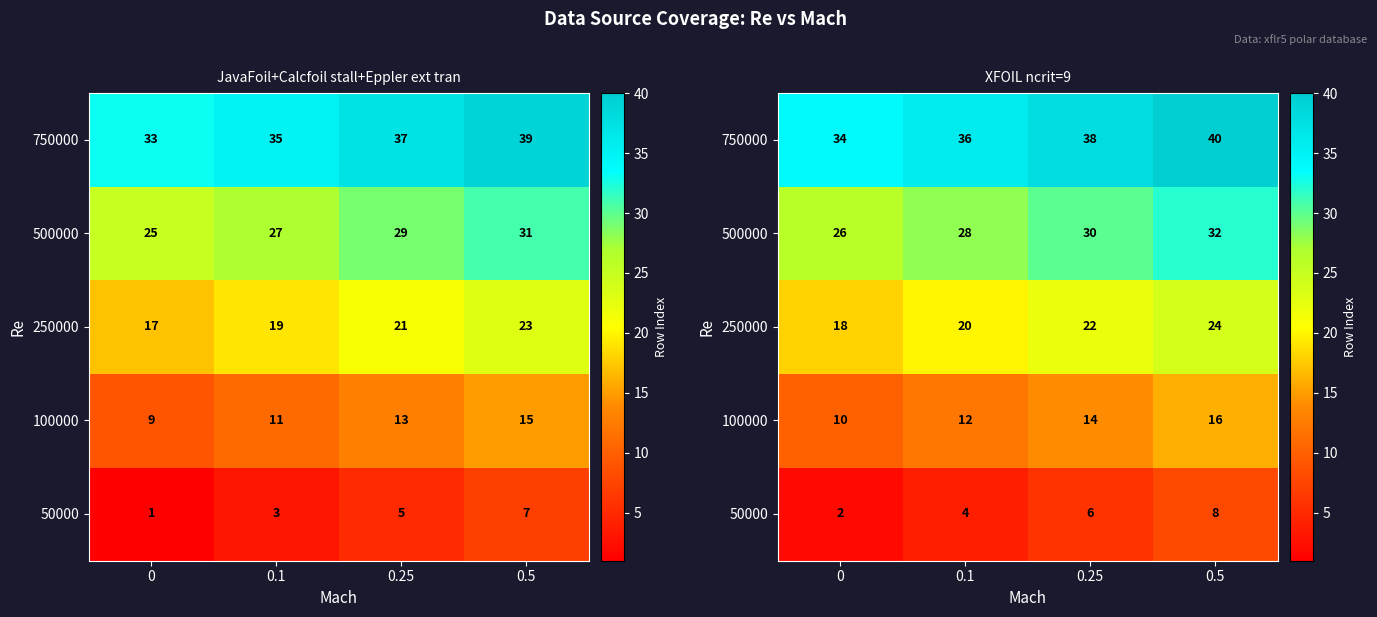

What is the spread (max minus min) of values at 0.1?

32